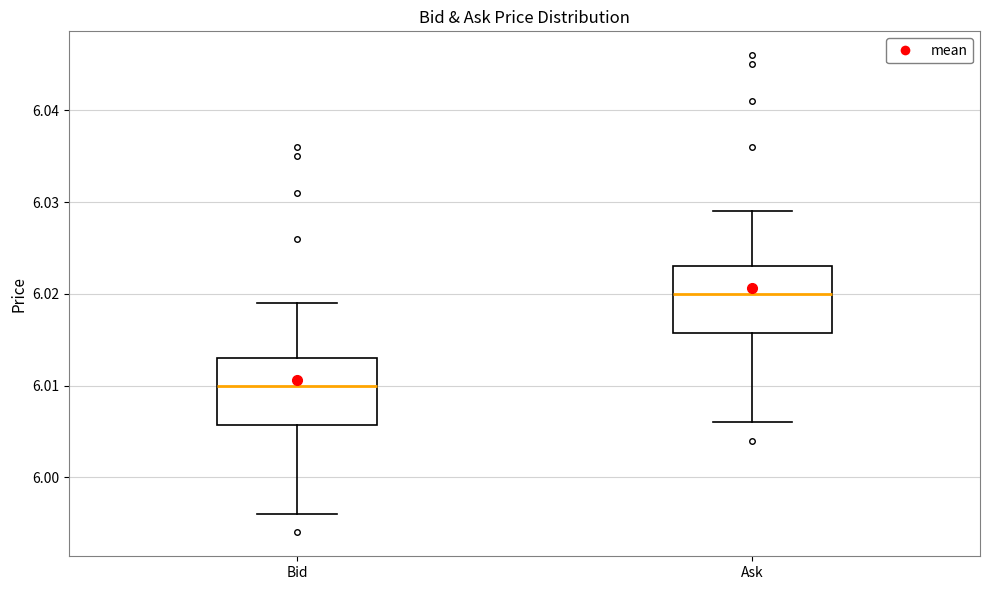

Reading left to right, transcribe this box plot: for each box, give where its median line is, the range the box spans, and where its two whiskers end, as read against the y-axis. The values are not printed on the chart, so give them approximately, as read against the axis.

Bid: median 6.010, box 6.006 to 6.013, whiskers 5.996 to 6.019
Ask: median 6.020, box 6.016 to 6.023, whiskers 6.006 to 6.029